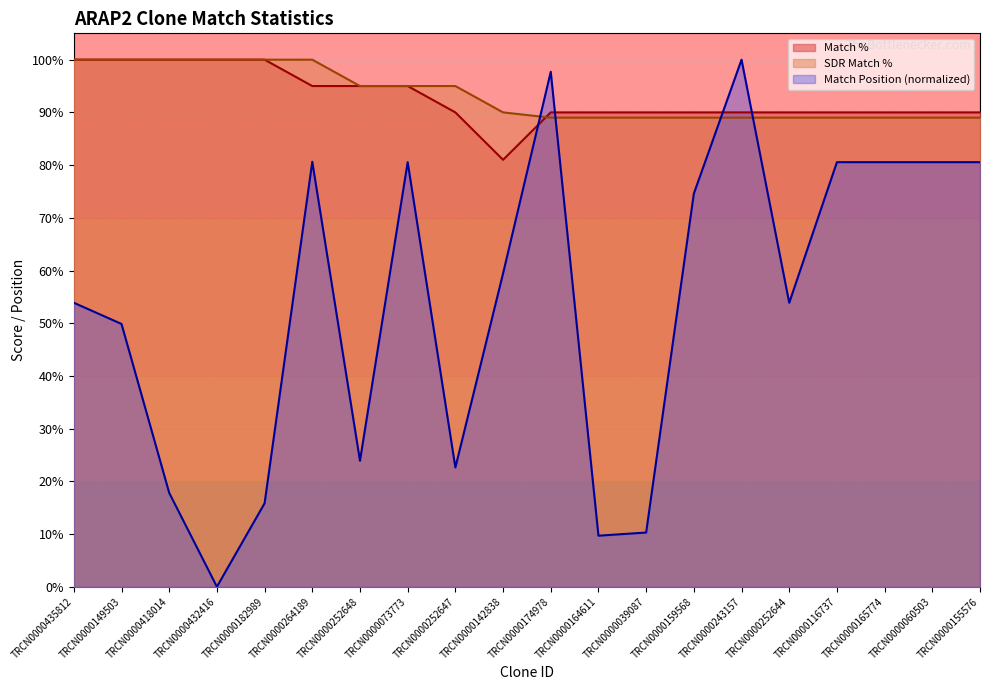

How many data points in Match Position are less than 59?

10